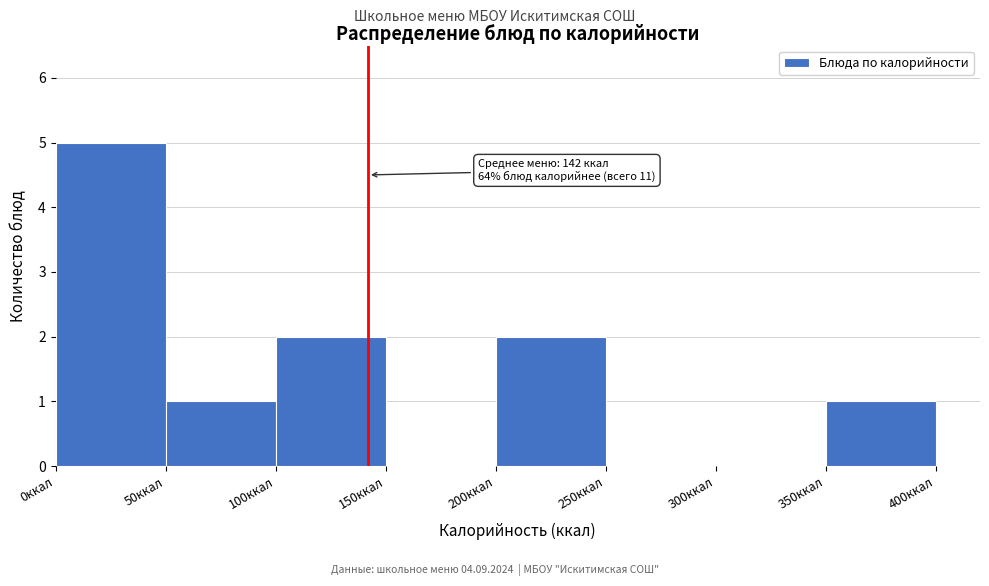

Which range on the x-axis has the tallest bar?

0 to 50